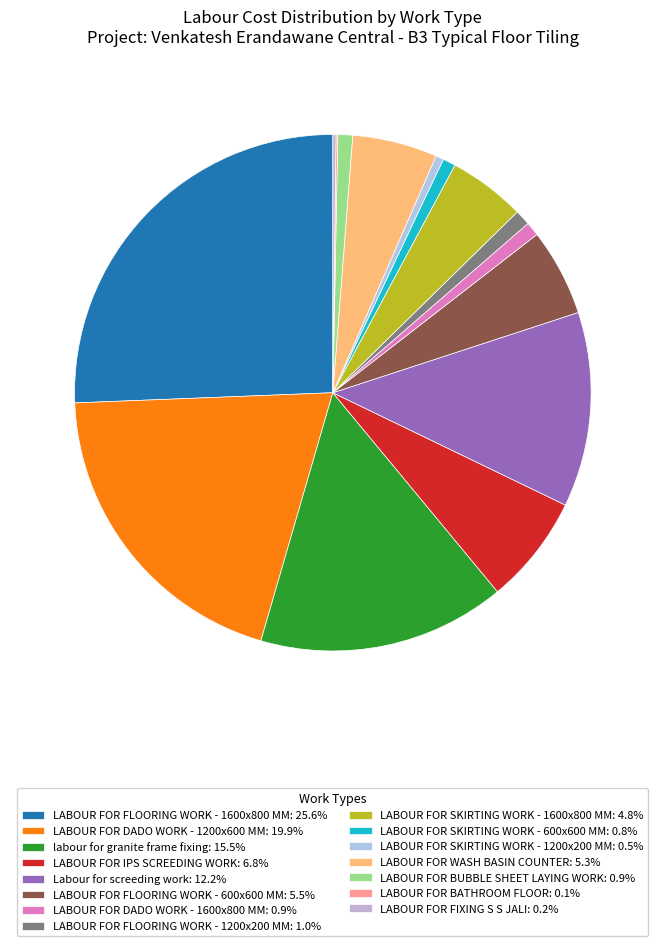

To the nearest percent, what percentage of the pie is Labour for screeding work?

12%